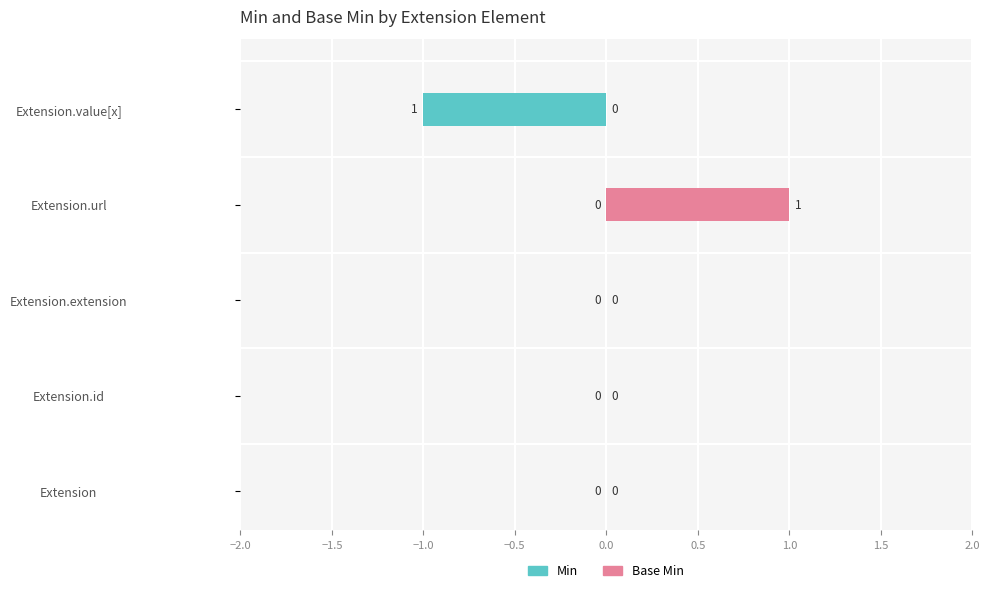

List the series in order of their peak value, highest first.

Base Min, Min